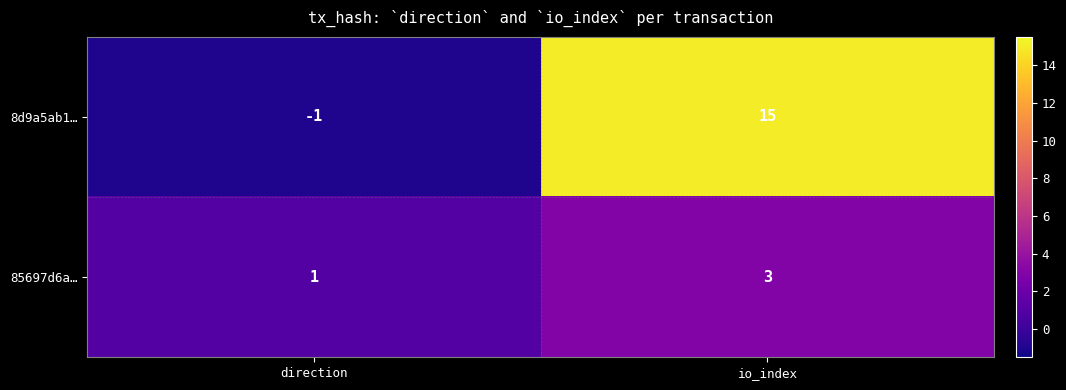

What is the spread (max minus min) of values at io_index?

12